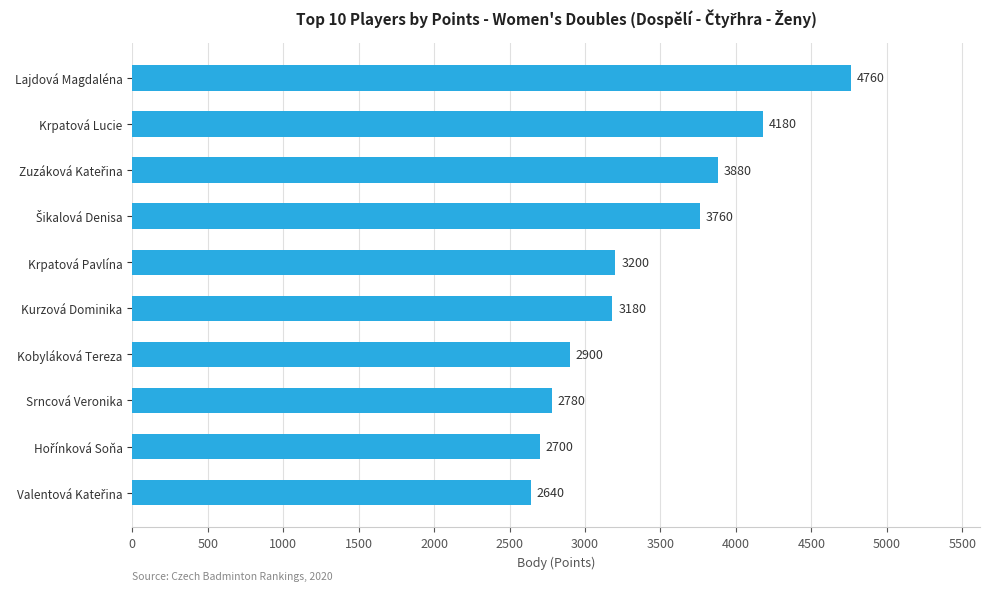

What is the minimum value shown in the chart?

2640